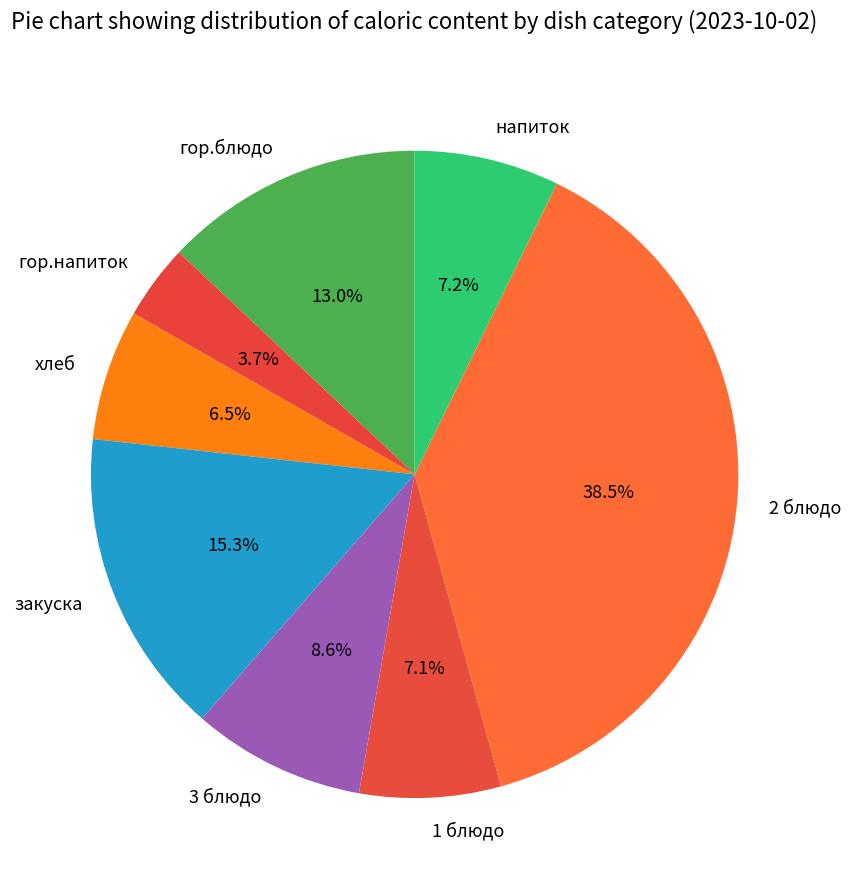

True or false: гор.напиток accounts for 4% of the total.

True